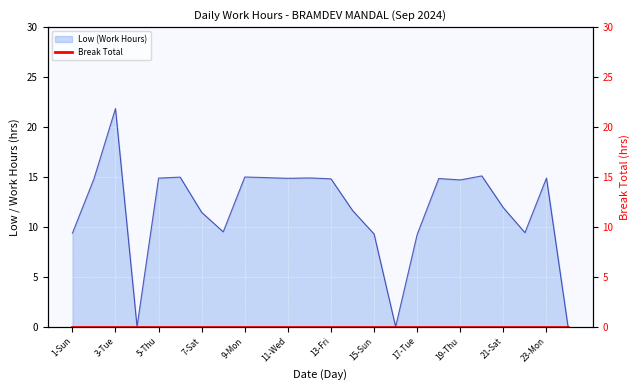

Is it true that the value at 10-Tue is 25.5?

False